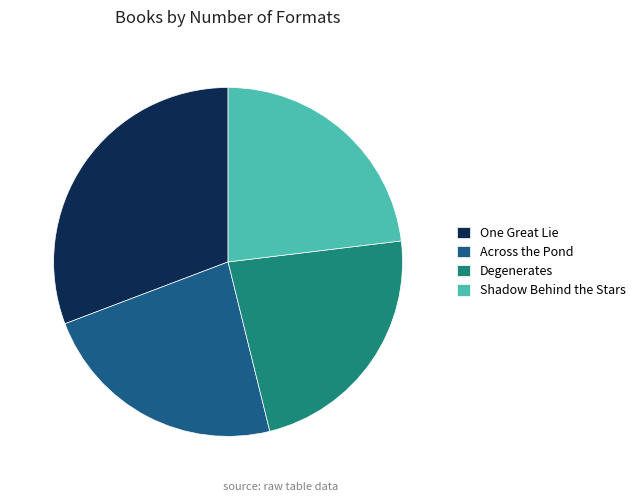

Count the number of slices in the pie.

4